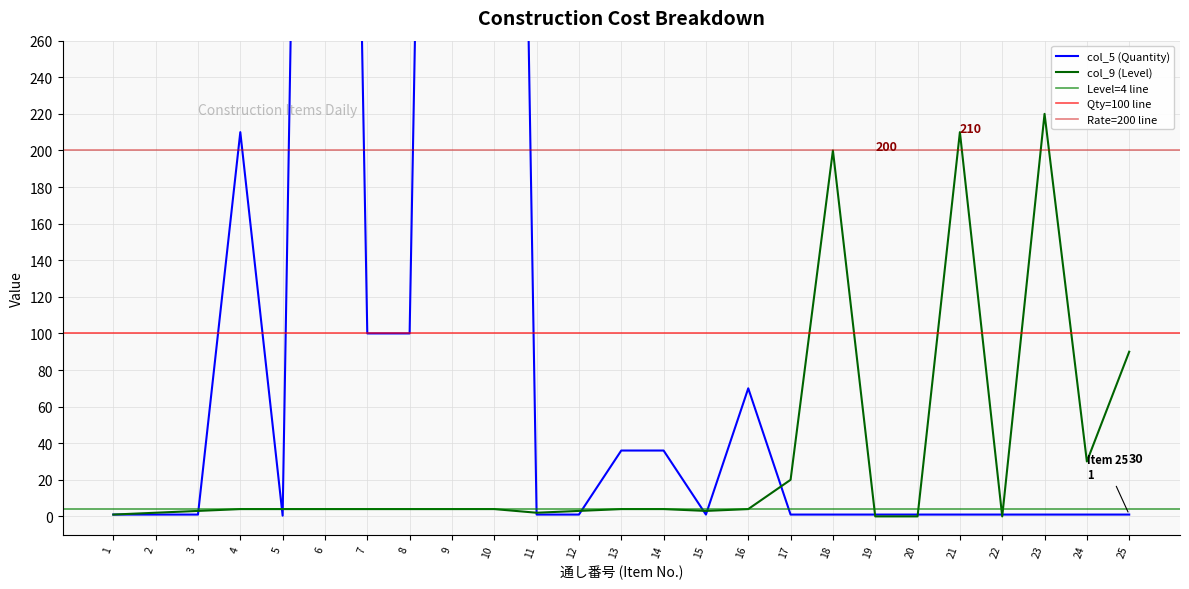

Between 15 and 22, which series saw the biggest shift?

col_9 (Level)